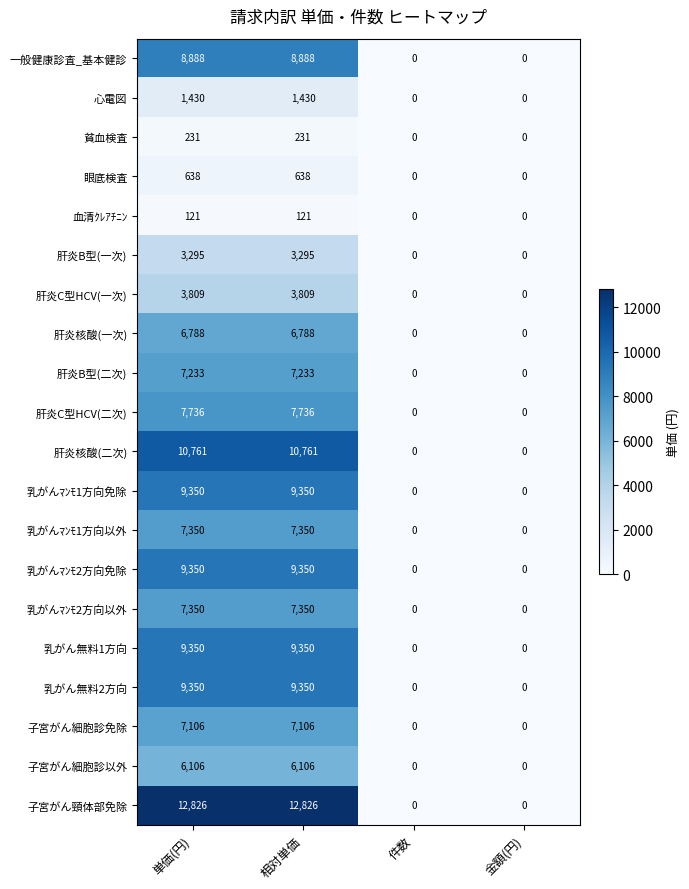

What is the highest value of the 乳がんﾏﾝﾓ1方向免除 series?

9350